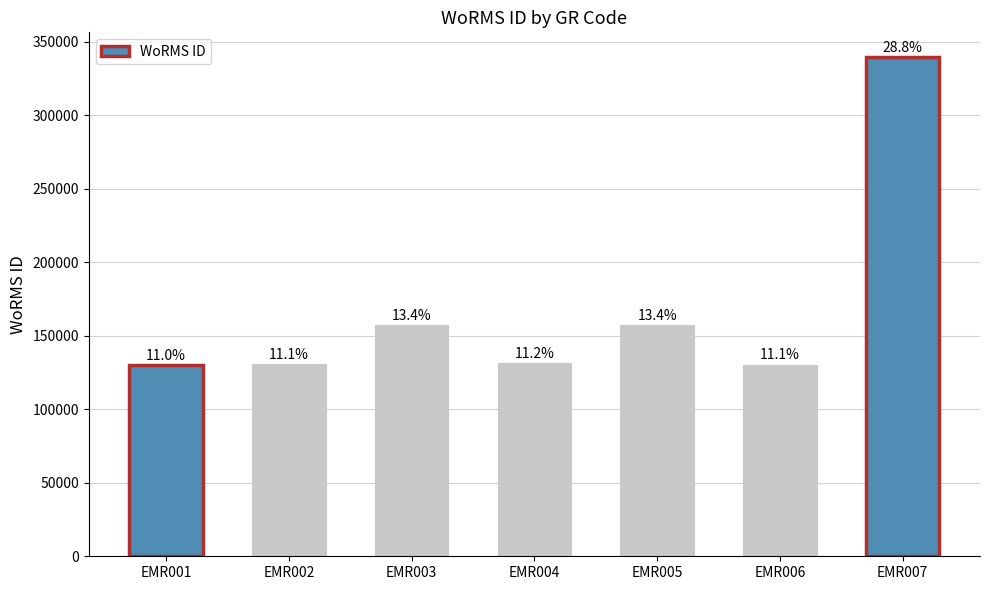

List the labels in order of value, largest first.

EMR007, EMR005, EMR003, EMR004, EMR002, EMR006, EMR001